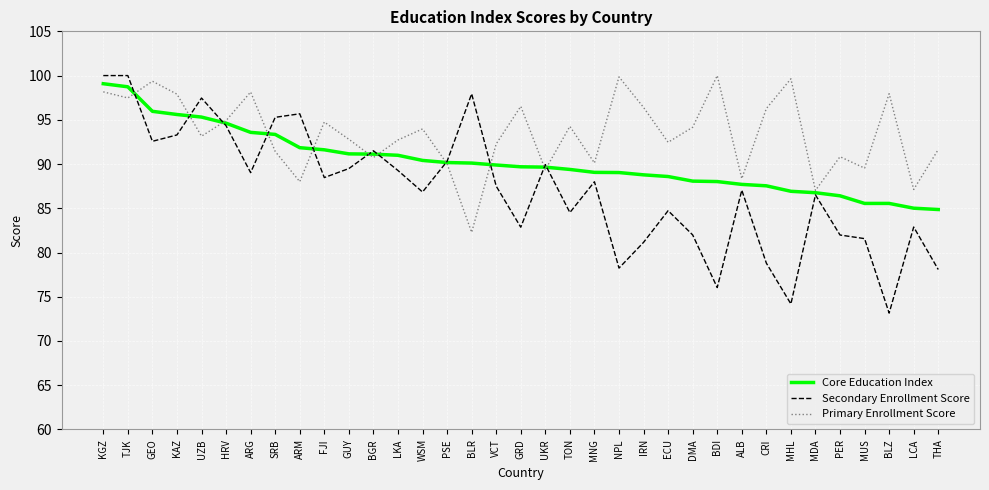

What is the greatest value displayed?

100.0